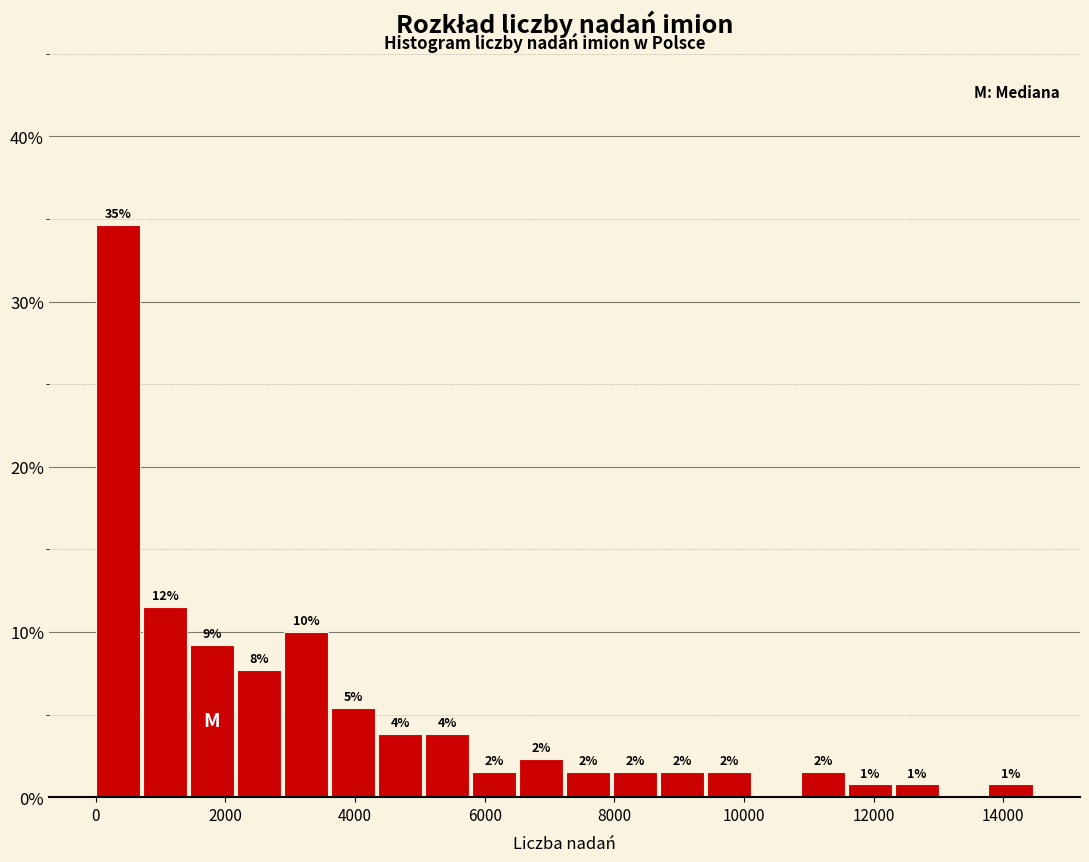

Read against the x-axis, roughly where is the centre of the tallest bar?

400